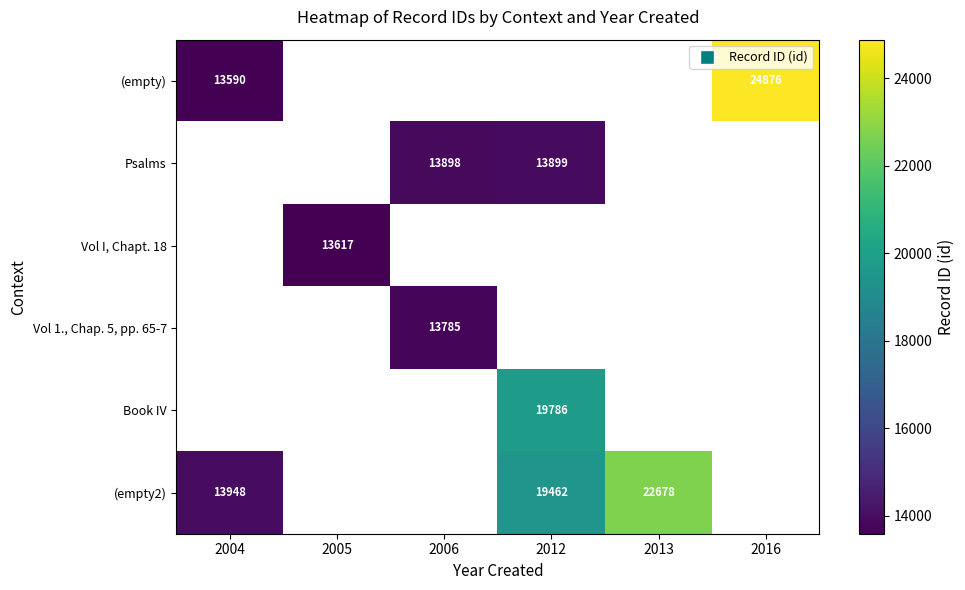

The (empty2) series shows 7793 at 2012. True or false?

False